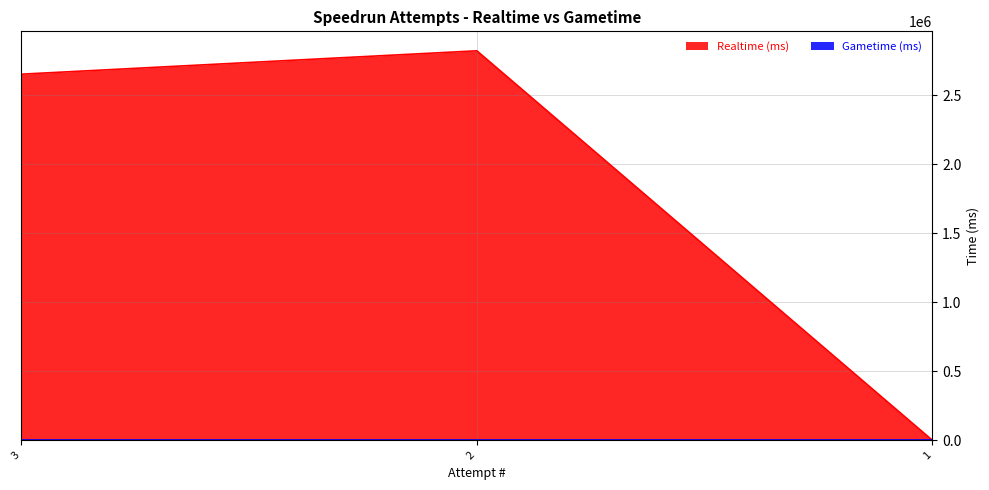

What is the maximum value shown in the chart?

2821635